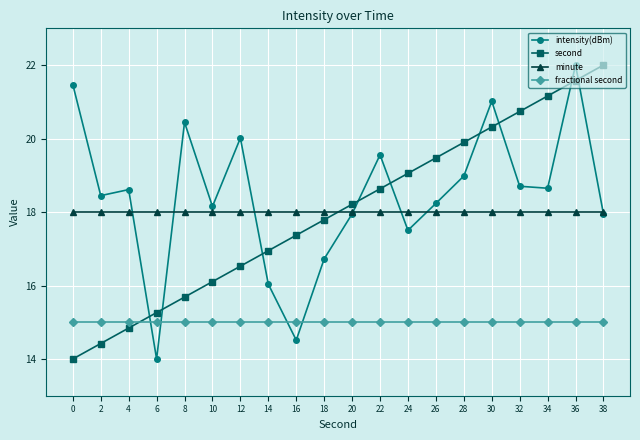

What is the sum of all intensity(dBm) values?

368.9